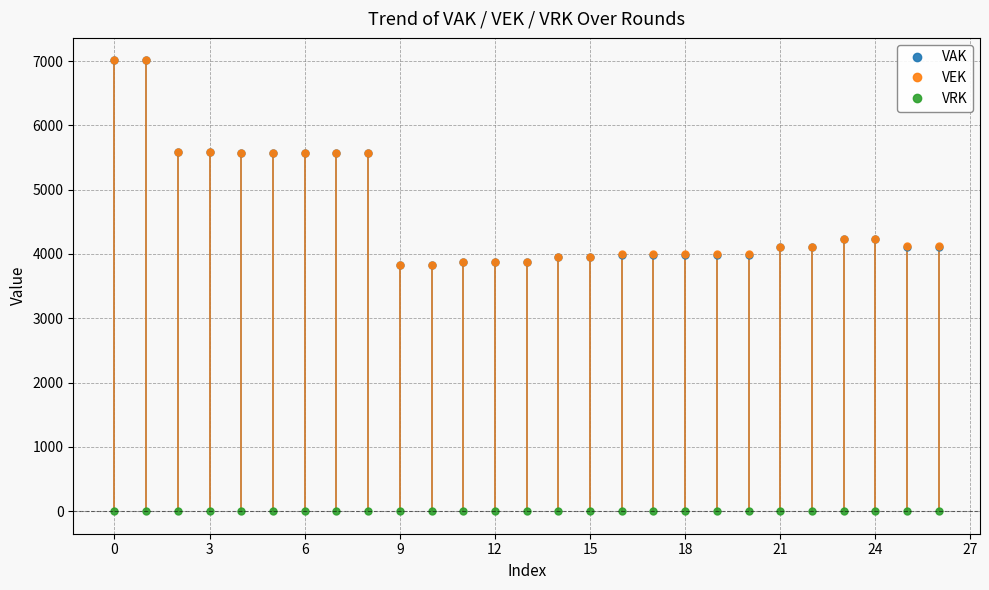

What is the greatest value displayed?

7010